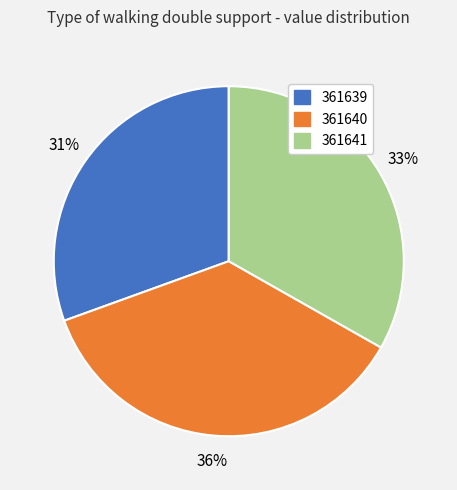

How many slices are in this pie chart?

3